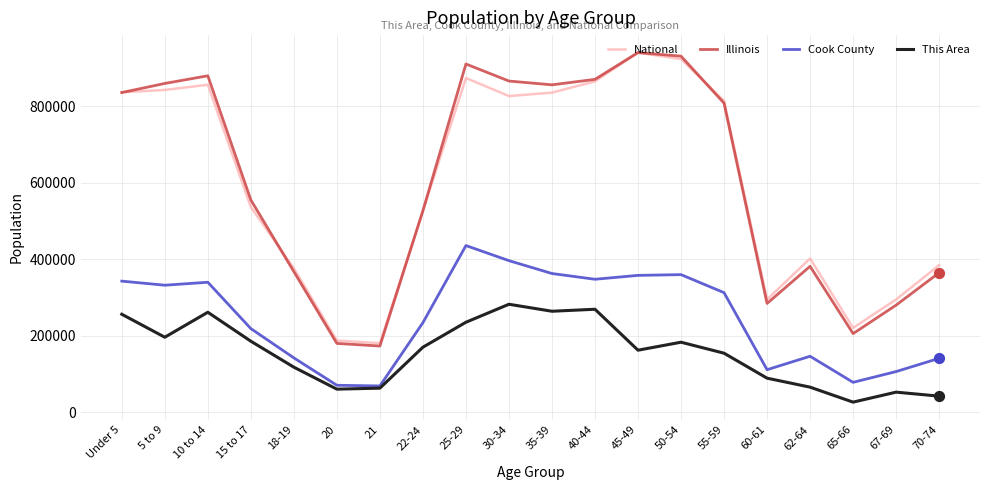

At how many categories does at least one series exceed 459908?

12